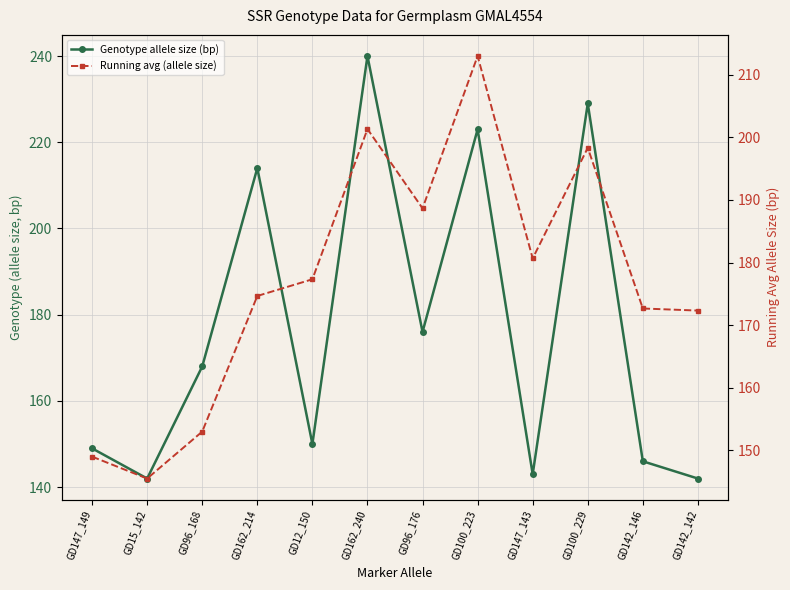

Reading right to left, what are all the values shown in this chart?

Genotype allele size (bp): 142.0	146.0	229.0	143.0	223.0	176.0	240.0	150.0	214.0	168.0	142.0	149.0
Running avg (allele size): 172.3	172.7	198.3	180.7	213.0	188.7	201.3	177.3	174.7	153.0	145.5	149.0